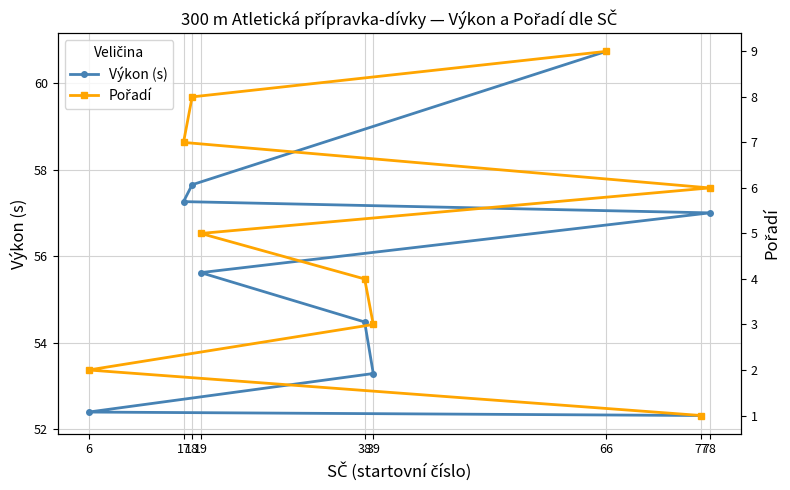

Reading left to right, extract all data points from this chart.

Výkon (s): 52.3	52.4	53.3	54.5	55.6	57.0	57.3	57.6	60.7
Pořadí: 1.0	2.0	3.0	4.0	5.0	6.0	7.0	8.0	9.0